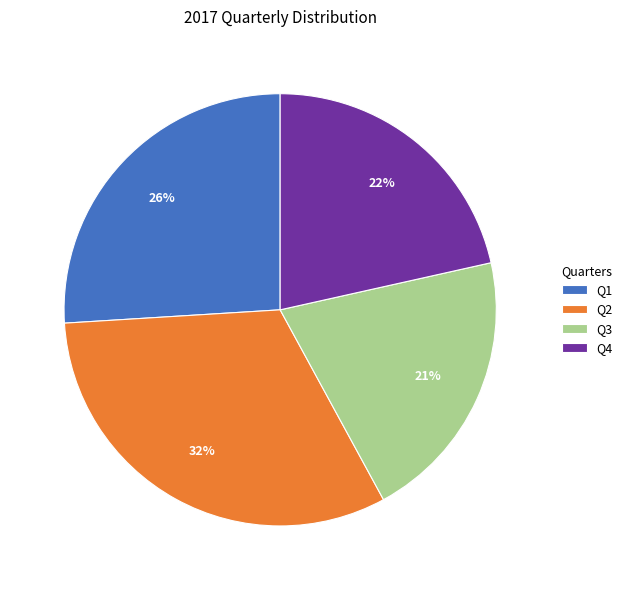

Does Q1 represent more than half of the total?

No